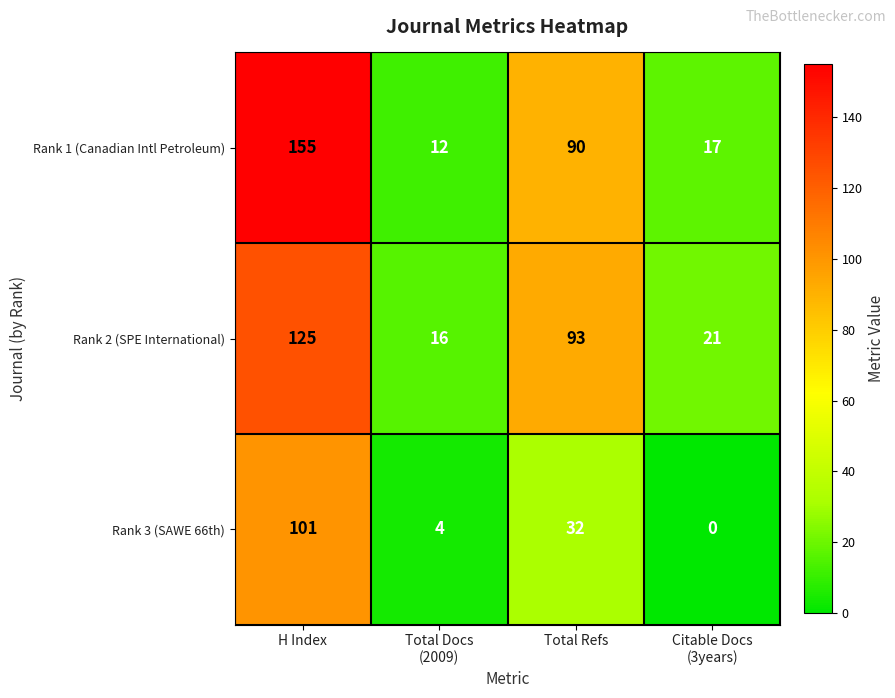

What is the lowest value of the Rank 1 (Canadian Intl Petroleum) series?

12